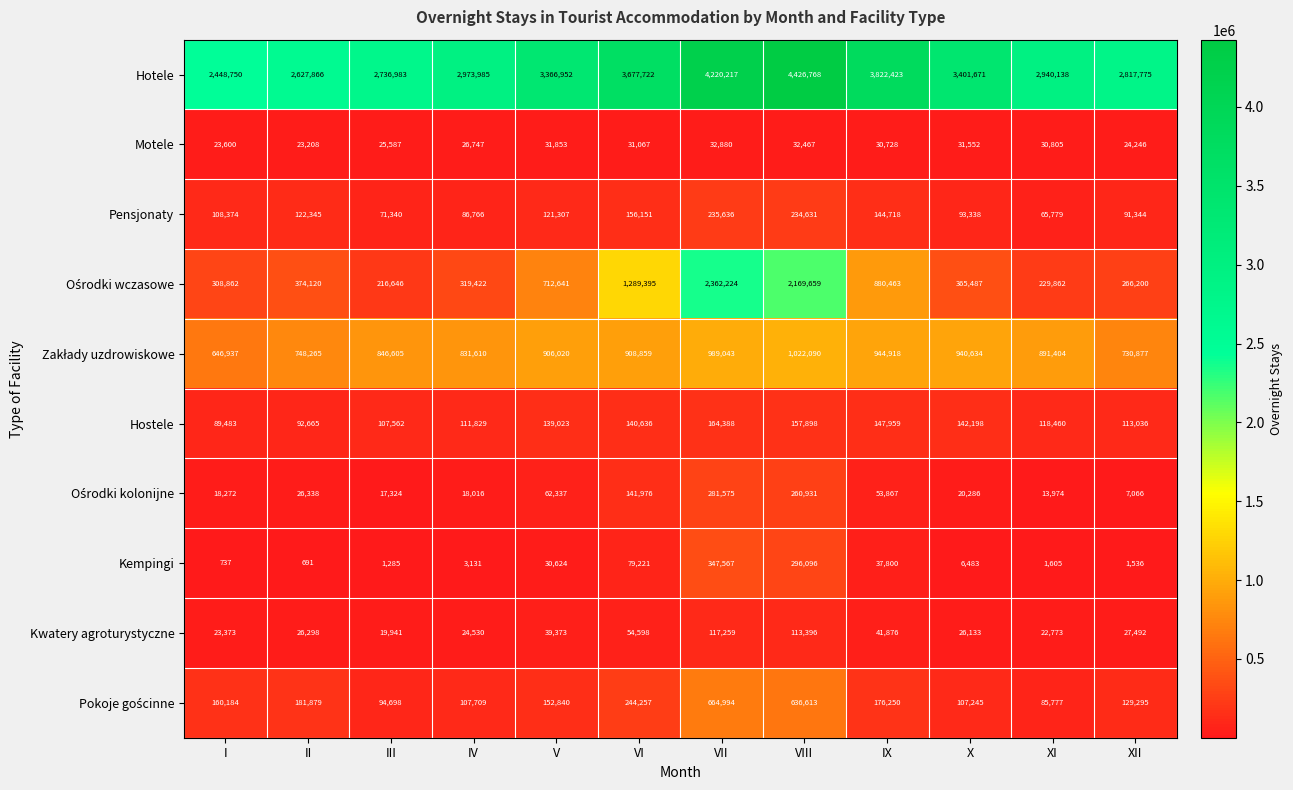

Which label corresponds to the largest value in the chart?

VIII